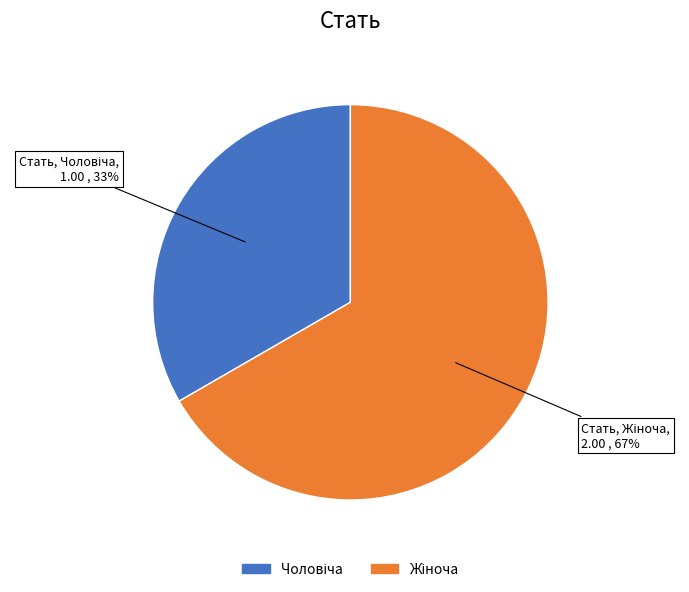

Is there a majority slice in this chart?

Yes